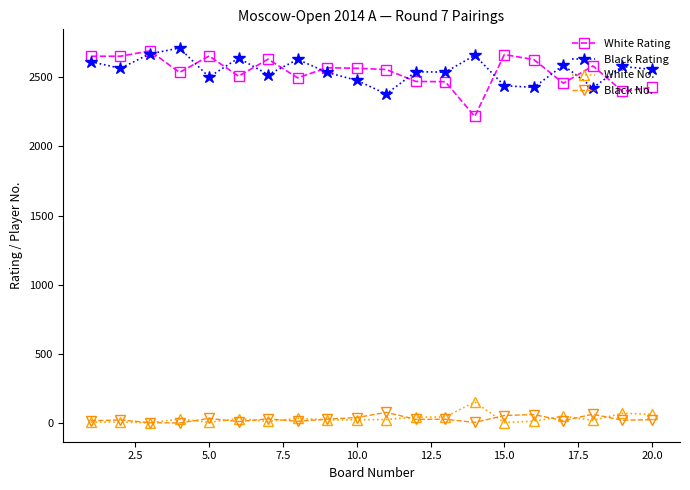

At how many categories does at least one series exceed 975?

20